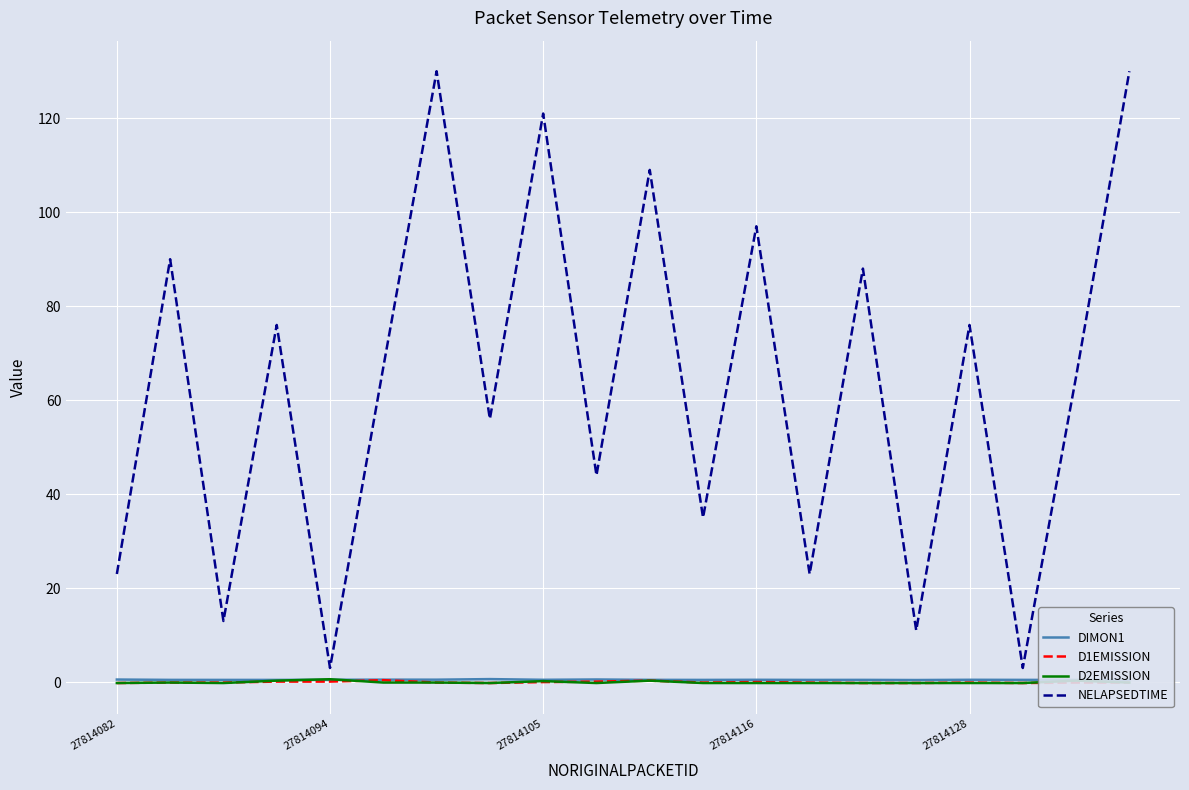

How many times do D1EMISSION and D2EMISSION cross each other?

8